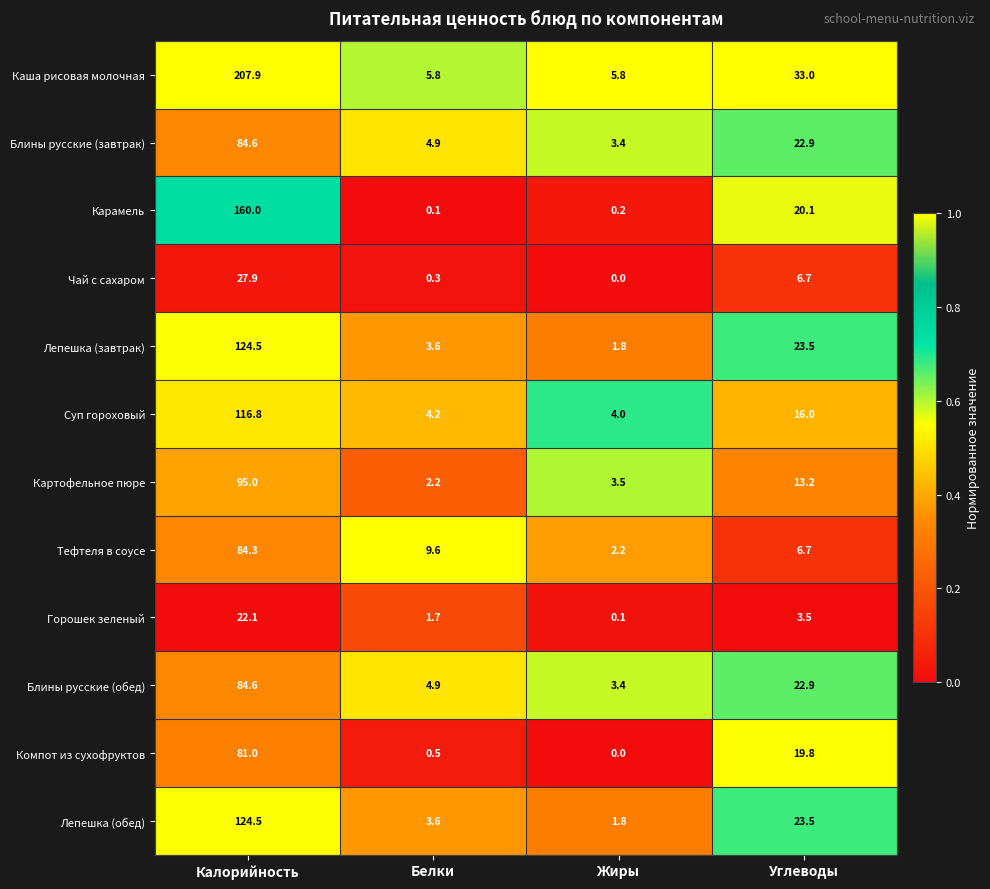

Which label corresponds to the smallest value in the chart?

Жиры